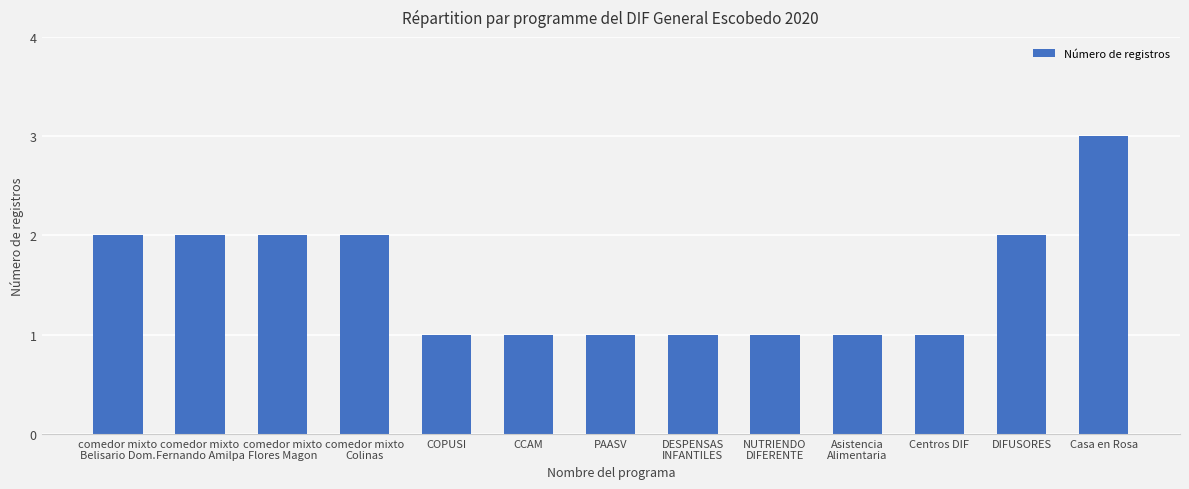

Which category has the highest value across all series?

Casa en Rosa